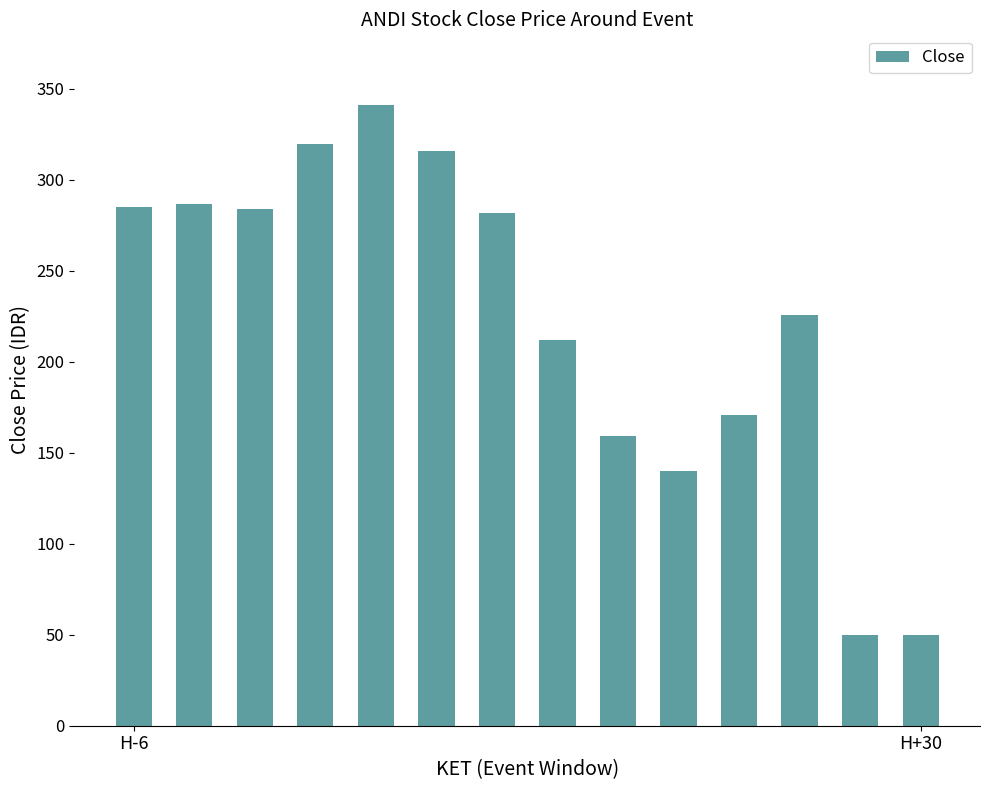

What is the value of the 2nd bar from the left?

287